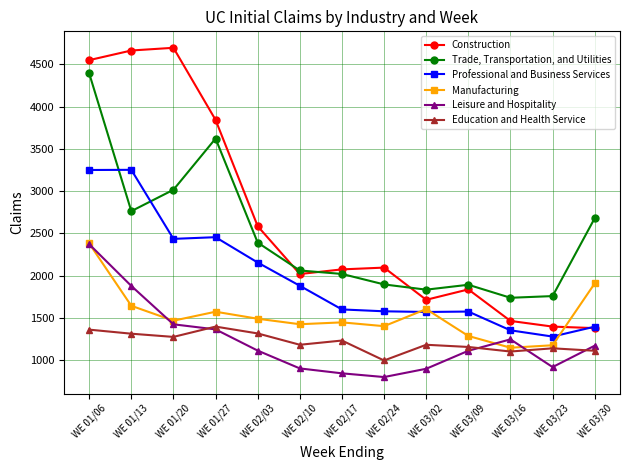

What is the maximum value shown in the chart?

4696